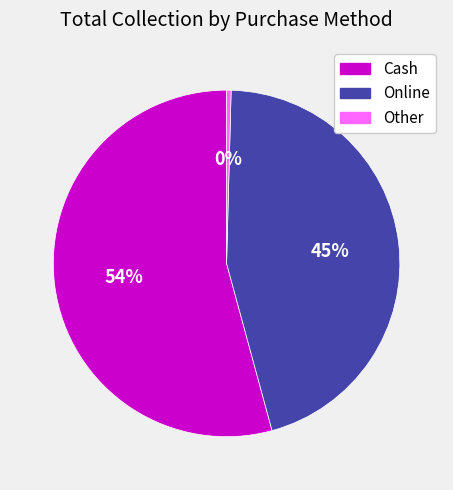

Is there any slice that represents more than half of the pie?

Yes